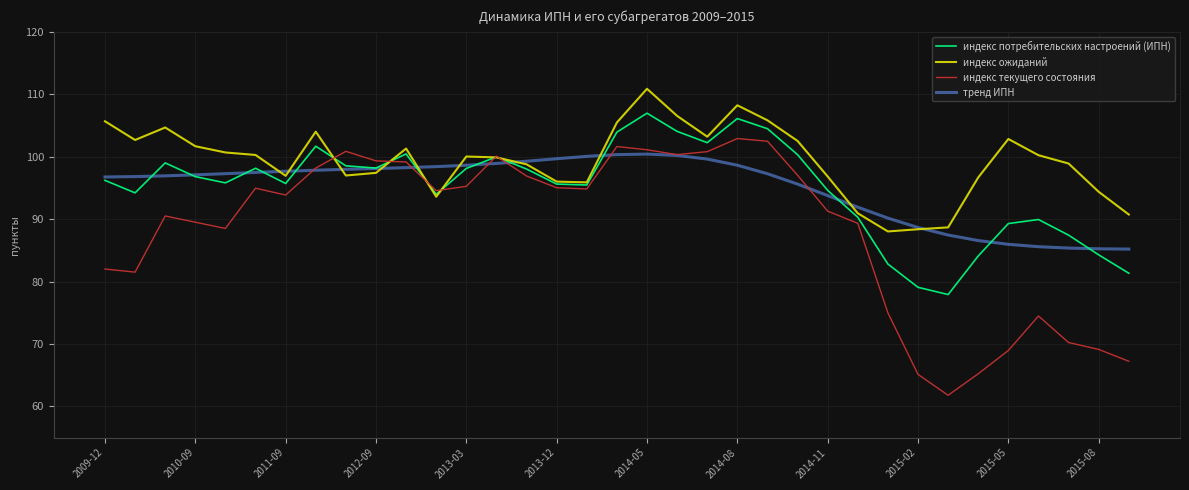

How many lines are shown in the chart?

4